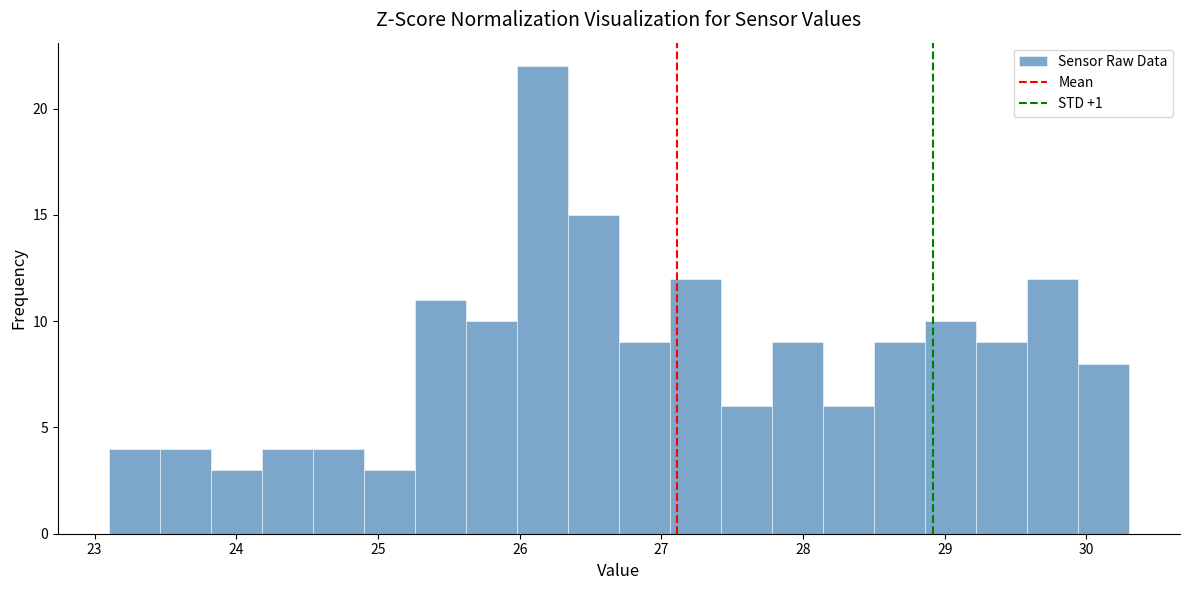

Around what value on the x-axis is the tallest bar? Give the approximate position of its centre, as read against the axis.

26.2